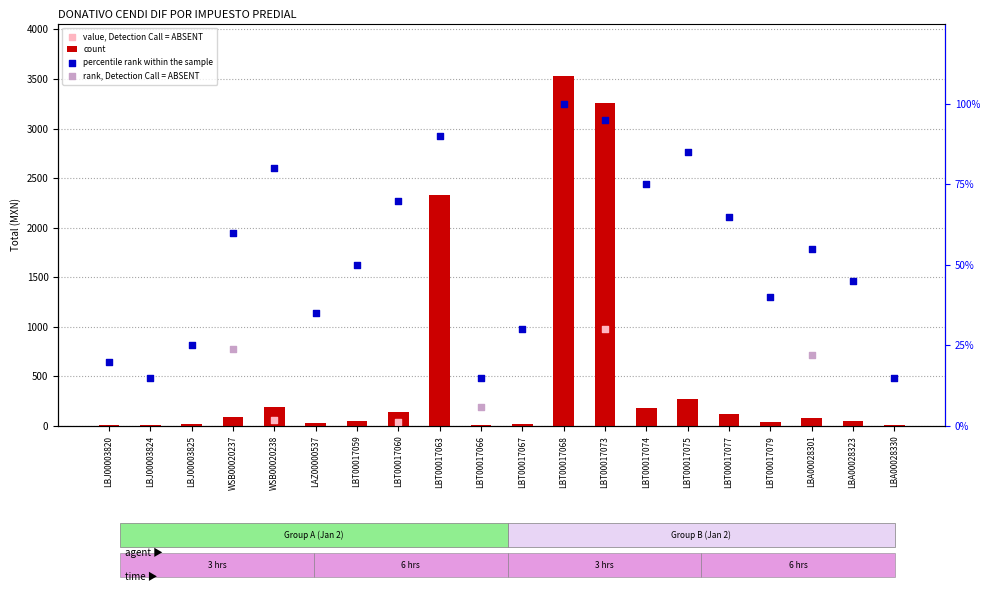

Between LBT00017060 and LBT00017067, which is larger?

LBT00017060